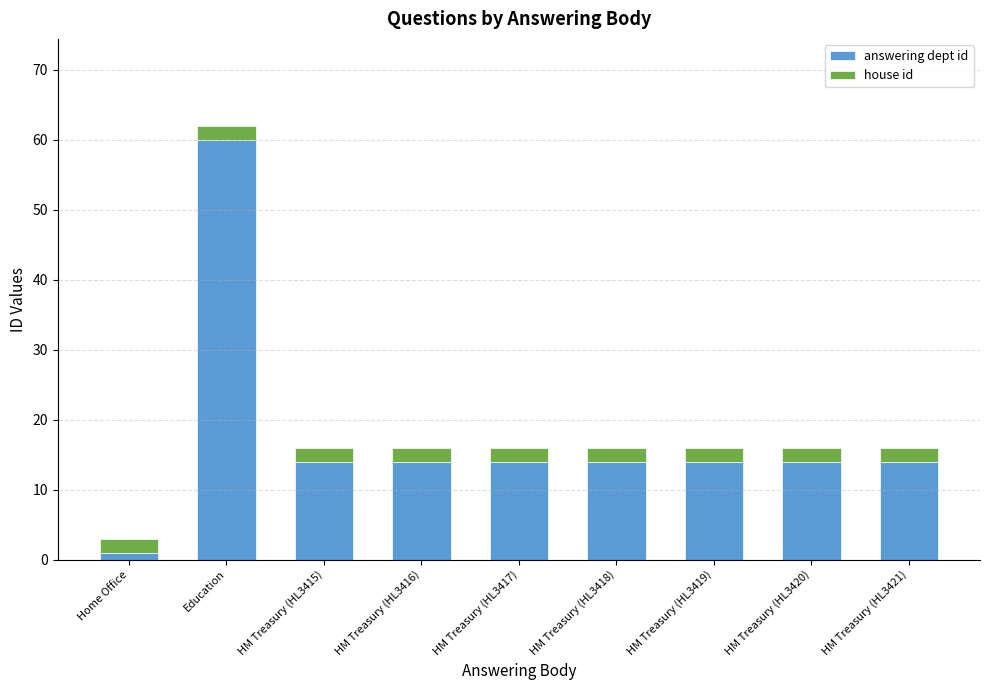

Are the bars horizontal?

No